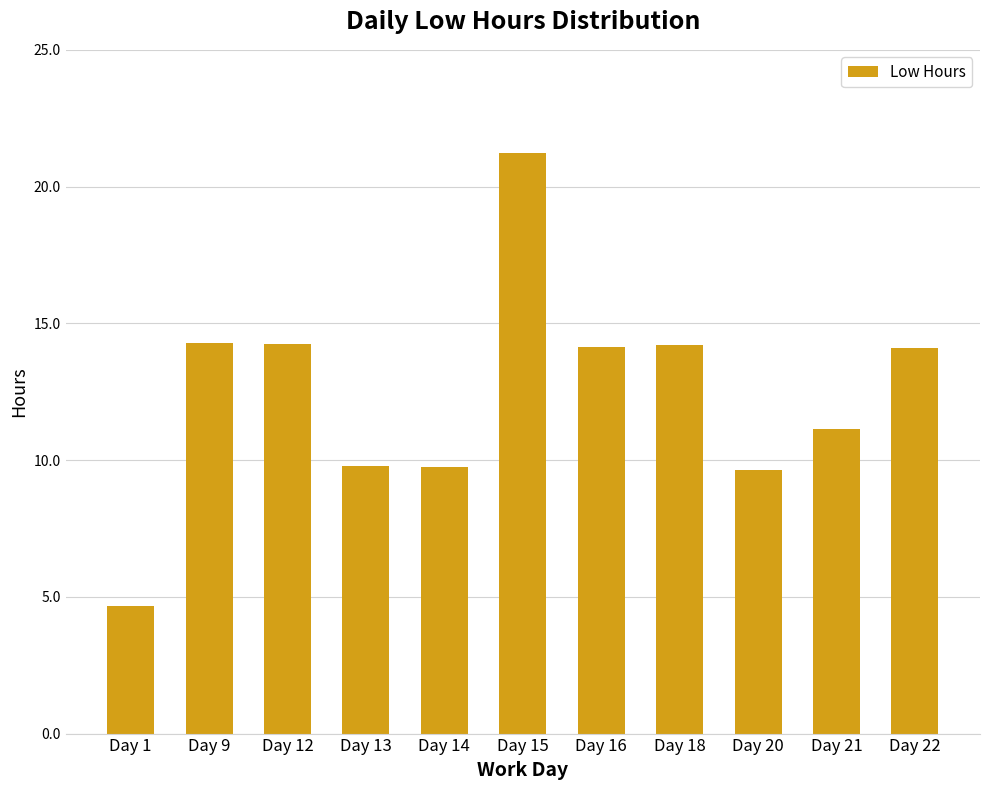

Which has a higher value, Day 15 or Day 13?

Day 15